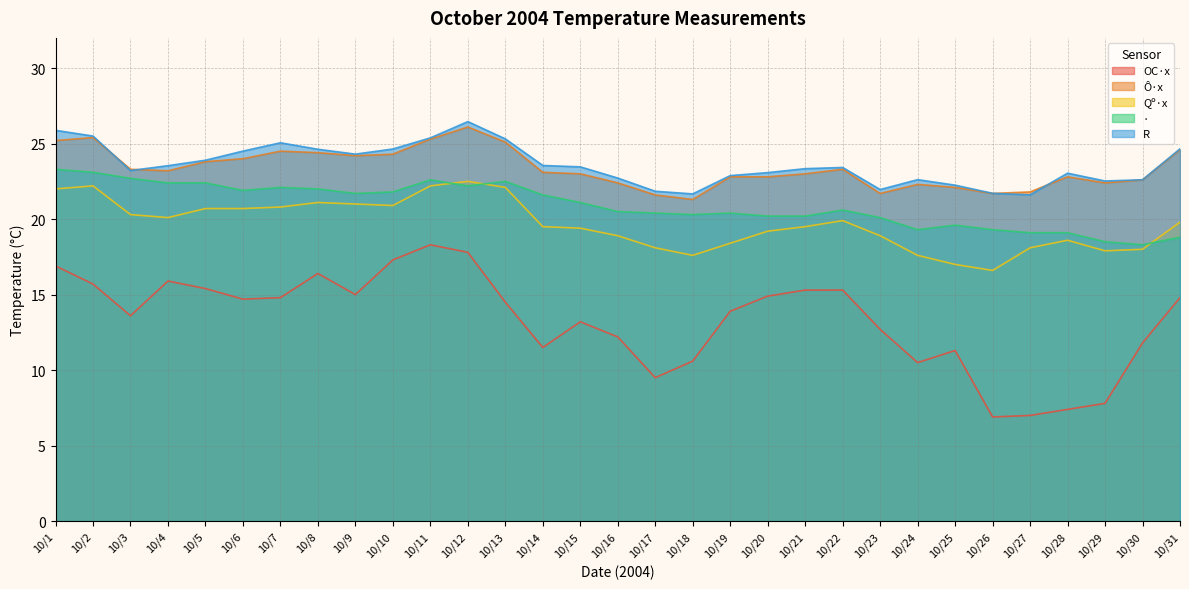

True or false: OC·x and Ô·x intersect in this chart.

False